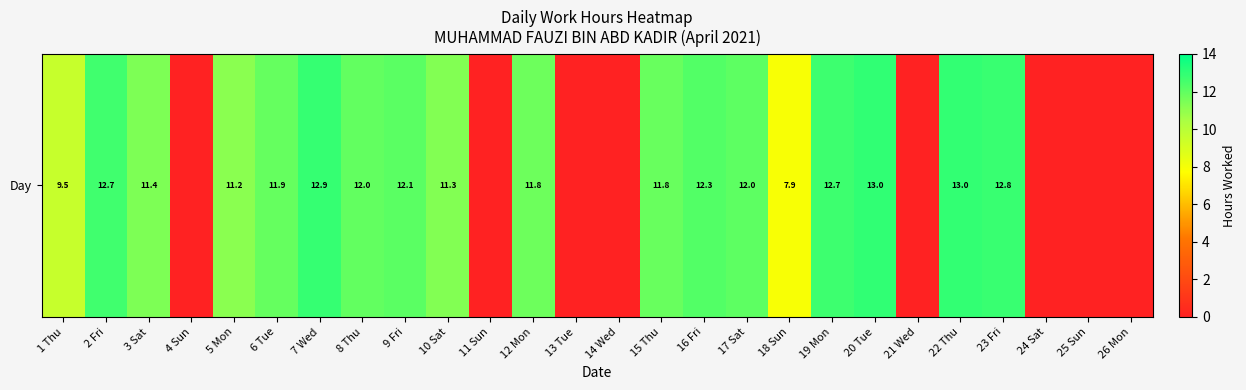

Reading left to right, list all the values displayed in this chart.

1 Thu=9.5	2 Fri=12.7	3 Sat=11.4	4 Sun=0.0	5 Mon=11.2	6 Tue=11.9	7 Wed=12.9	8 Thu=12.0	9 Fri=12.1	10 Sat=11.3	11 Sun=0.0	12 Mon=11.8	13 Tue=0.0	14 Wed=0.0	15 Thu=11.8	16 Fri=12.3	17 Sat=12.0	18 Sun=7.9	19 Mon=12.7	20 Tue=13.0	21 Wed=0.0	22 Thu=13.0	23 Fri=12.8	24 Sat=0.0	25 Sun=0.0	26 Mon=0.0